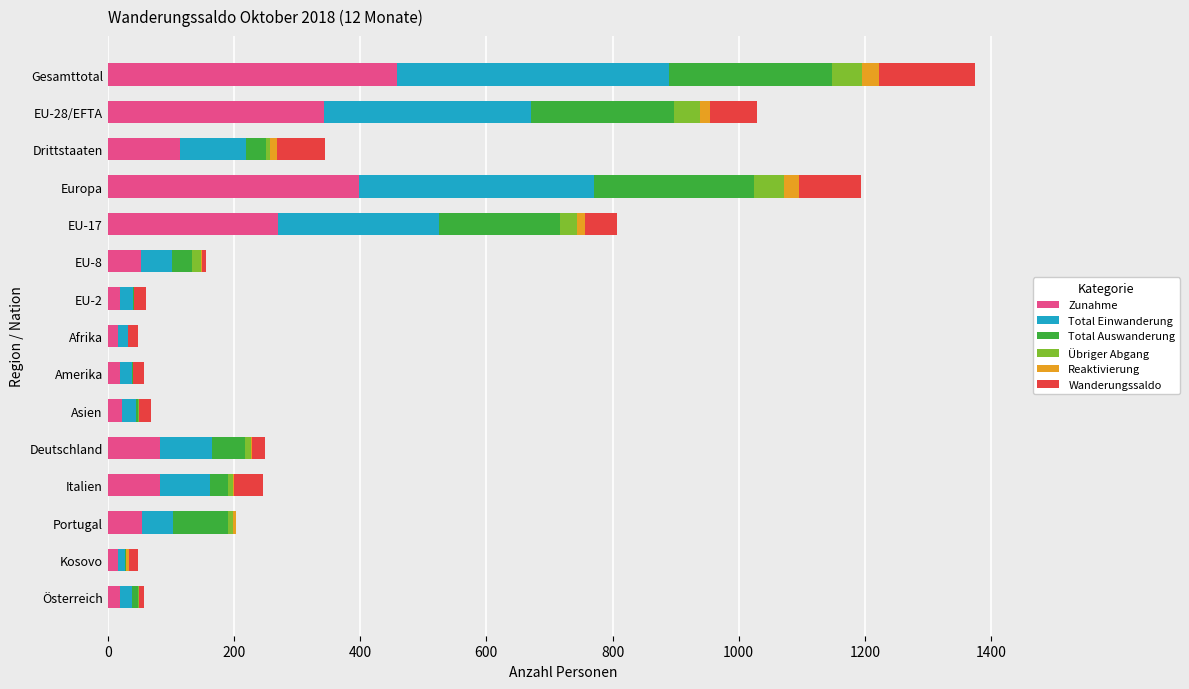

At which category is the sum across all series the highest?

Gesamttotal